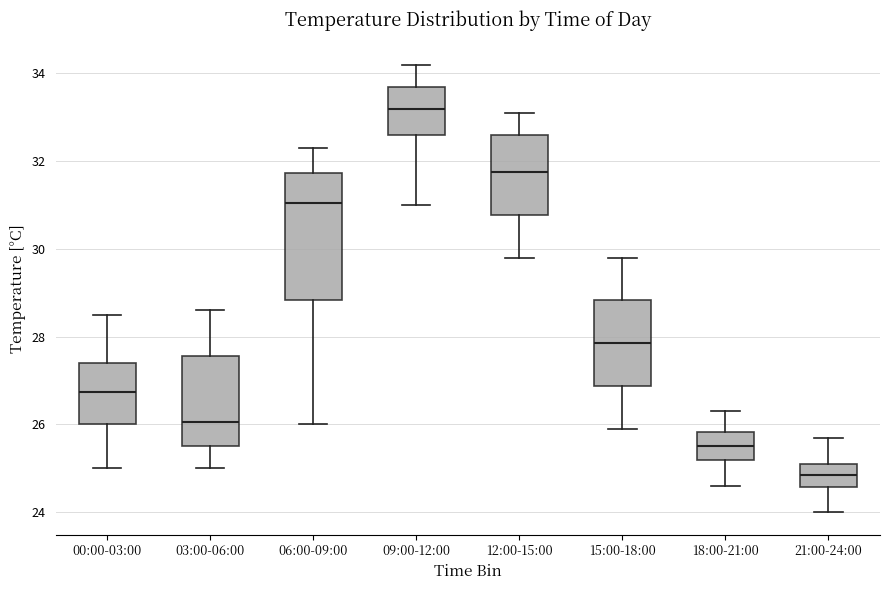

Reading left to right, transcribe this box plot: for each box, give where its median line is, the range the box spans, and where its two whiskers end, as read against the y-axis. The values are not printed on the chart, so give them approximately, as read against the axis.

00:00-03:00: median 26.8, box 26.0 to 27.4, whiskers 25.0 to 28.6
03:00-06:00: median 26.0, box 25.6 to 27.6, whiskers 25.0 to 28.6
06:00-09:00: median 31.0, box 28.8 to 31.8, whiskers 26.0 to 32.4
09:00-12:00: median 33.2, box 32.6 to 33.8, whiskers 31.0 to 34.2
12:00-15:00: median 31.8, box 30.8 to 32.6, whiskers 29.8 to 33.2
15:00-18:00: median 27.8, box 26.8 to 28.8, whiskers 26.0 to 29.8
18:00-21:00: median 25.6, box 25.2 to 25.8, whiskers 24.6 to 26.4
21:00-24:00: median 24.8, box 24.6 to 25.2, whiskers 24.0 to 25.8